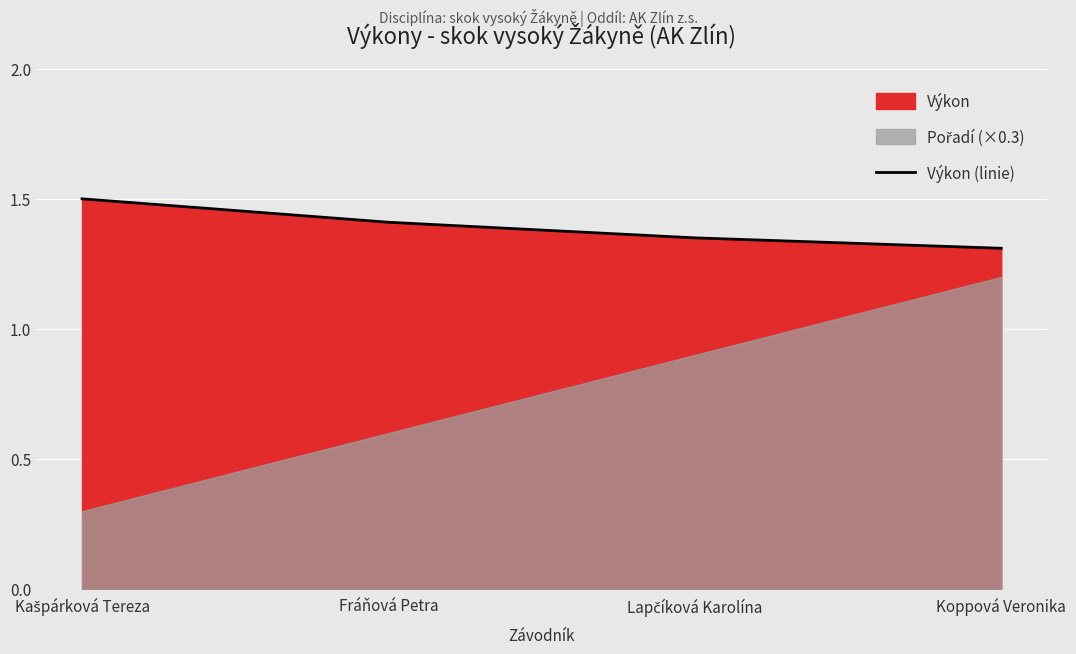

What is the difference between the maximum and second lowest values?

0.1